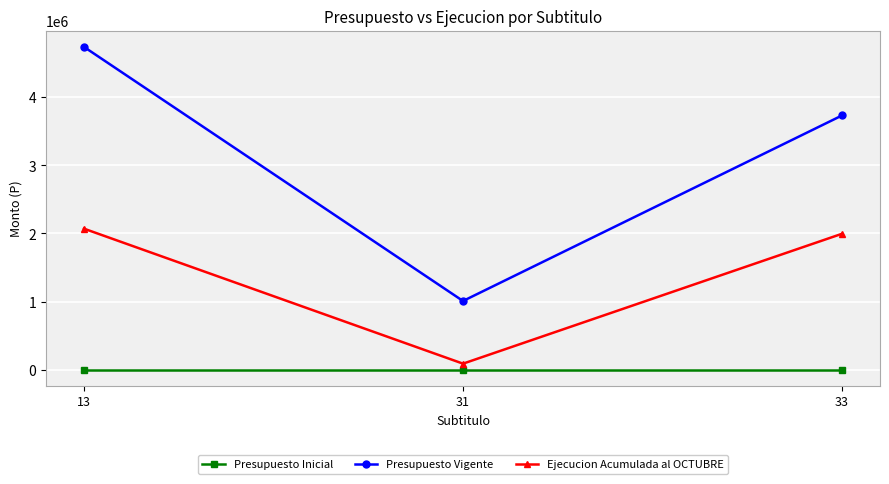

Reading left to right, list all the values displayed in this chart.

Presupuesto Inicial: 0	0	0
Presupuesto Vigente: 4742632	1007547	3735085
Ejecucion Acumulada al OCTUBRE: 2070759	86445	1996026